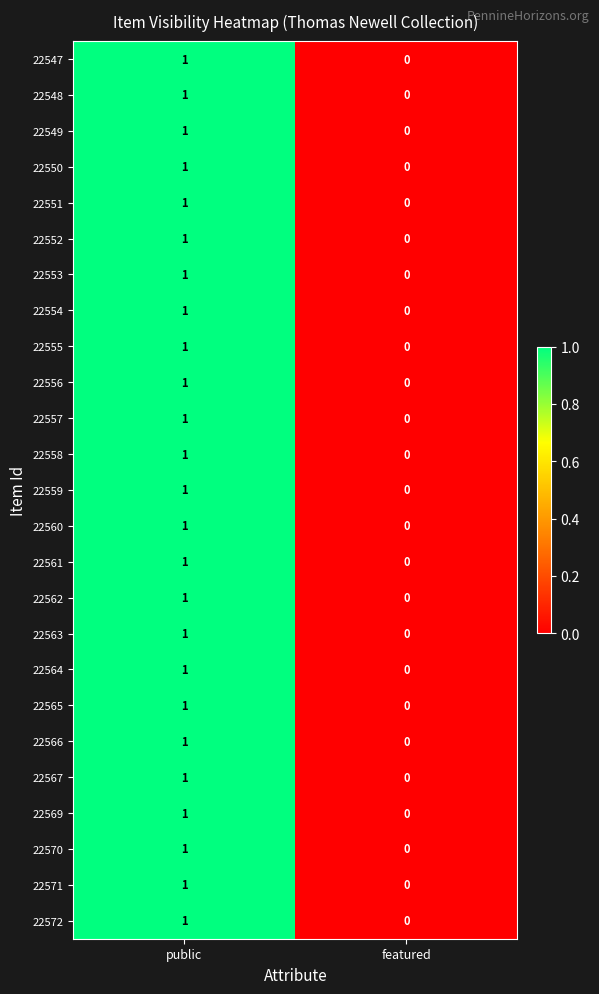

Where is 22550 nearest to the value 0?

featured